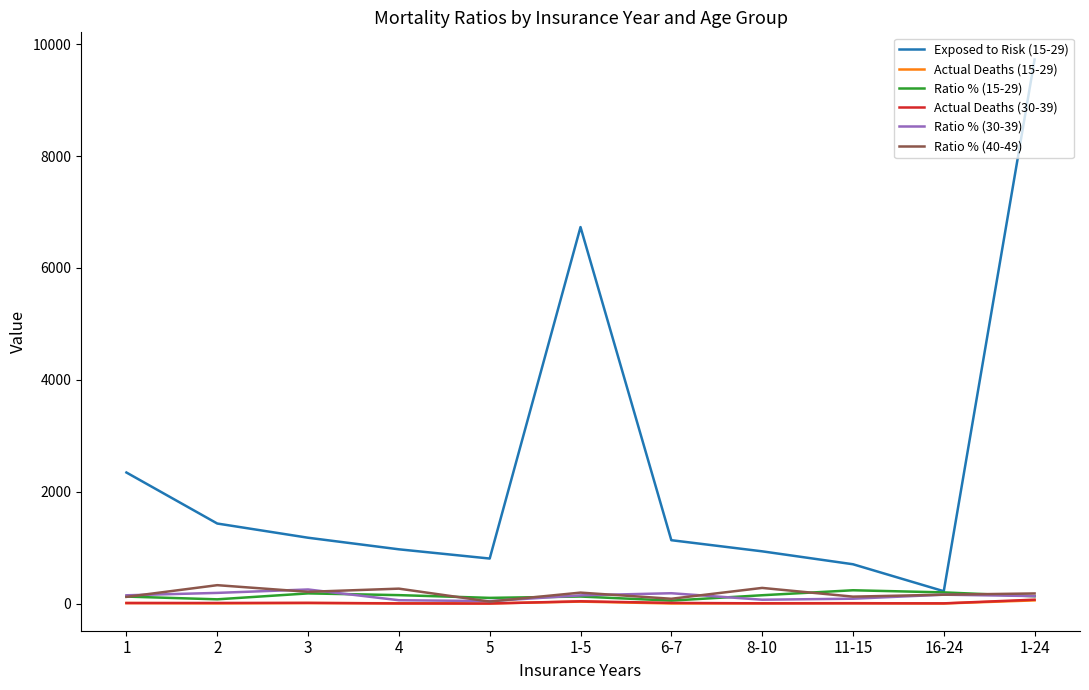

Does the chart display data point markers on the line(s)?

No